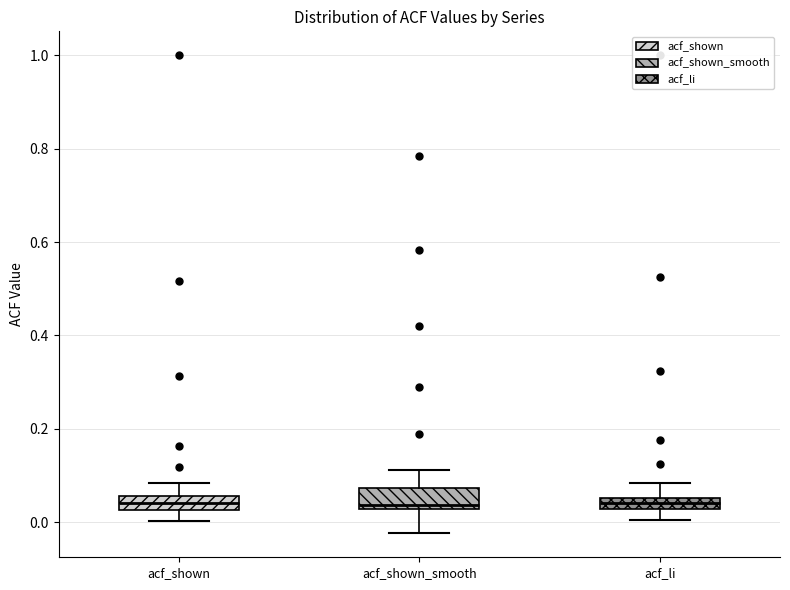

Where does the upper whisker of the box for acf_shown_smooth end on the y-axis? The values are not printed on the chart, so give them approximately, as read against the axis.

0.12